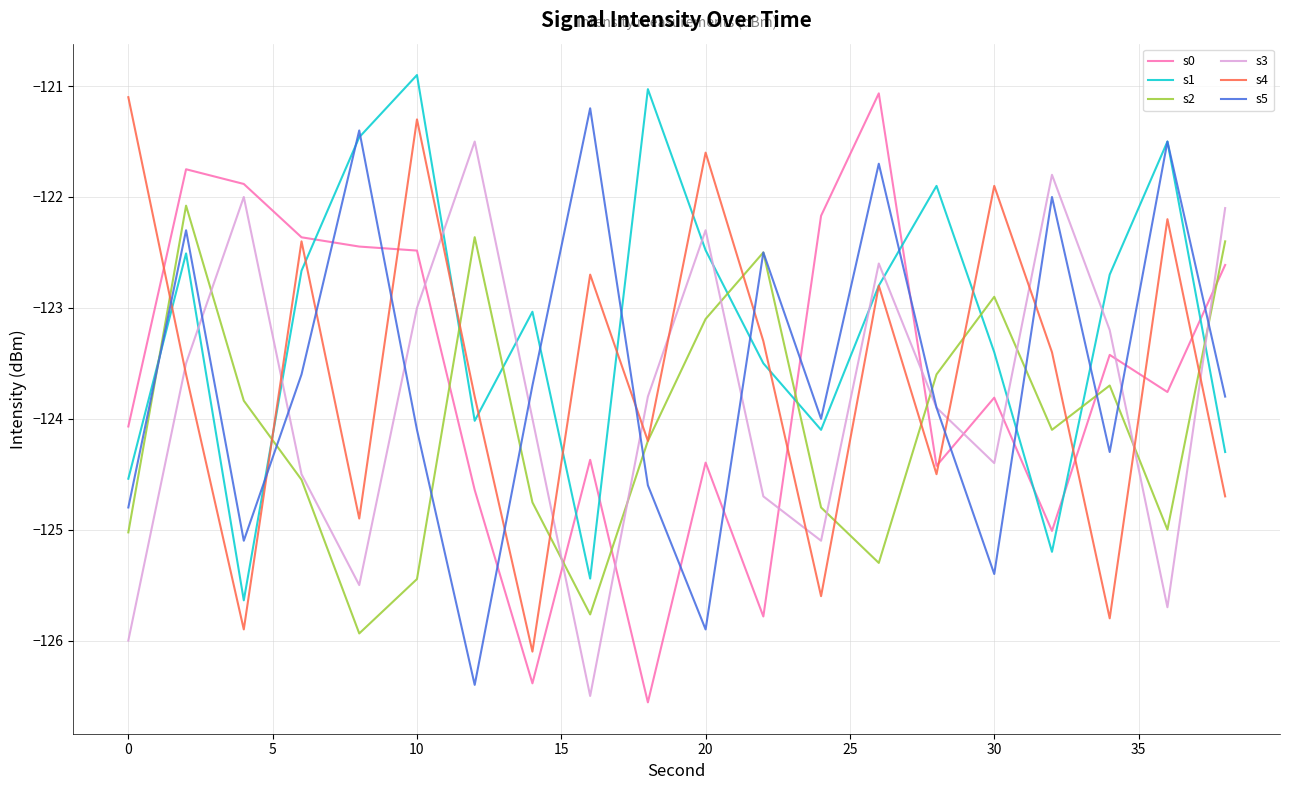

True or false: s0 and s1 intersect in this chart.

True